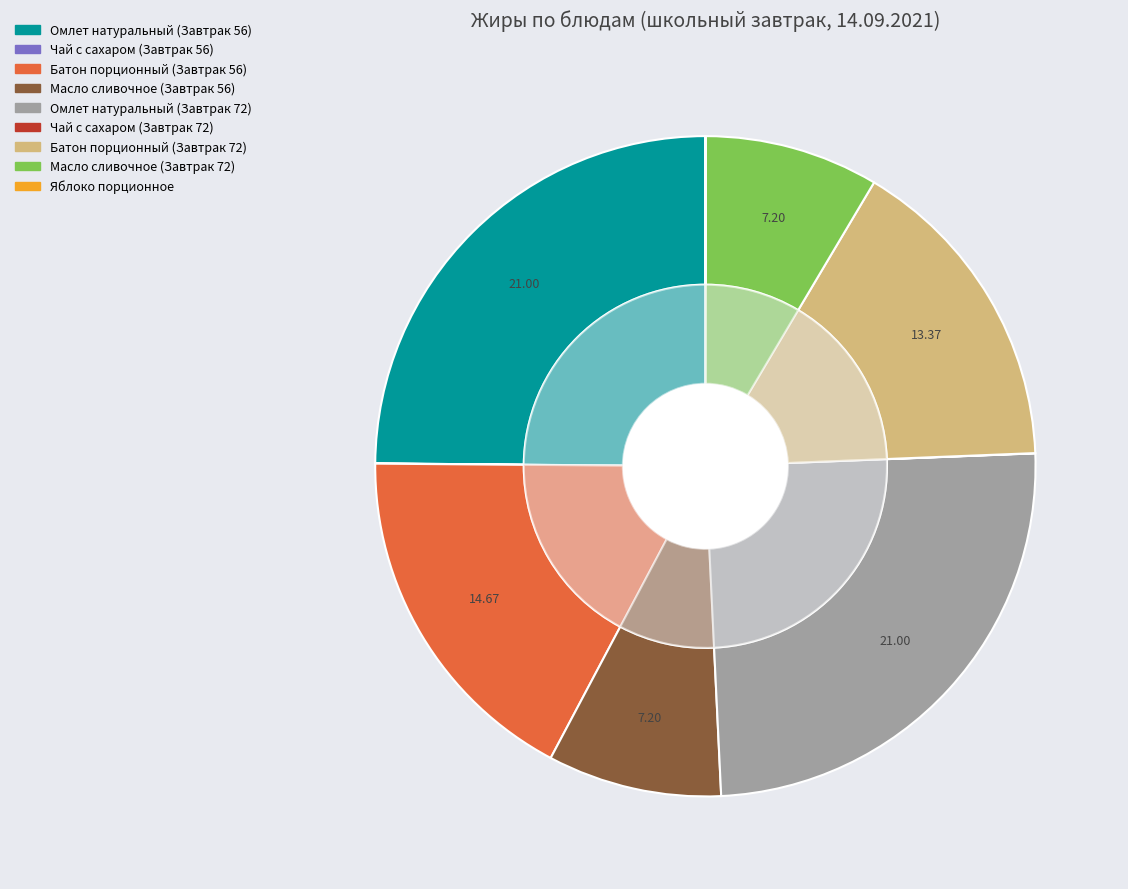

Does Омлет натуральный (Завтрак 72) represent more than half of the total?

No